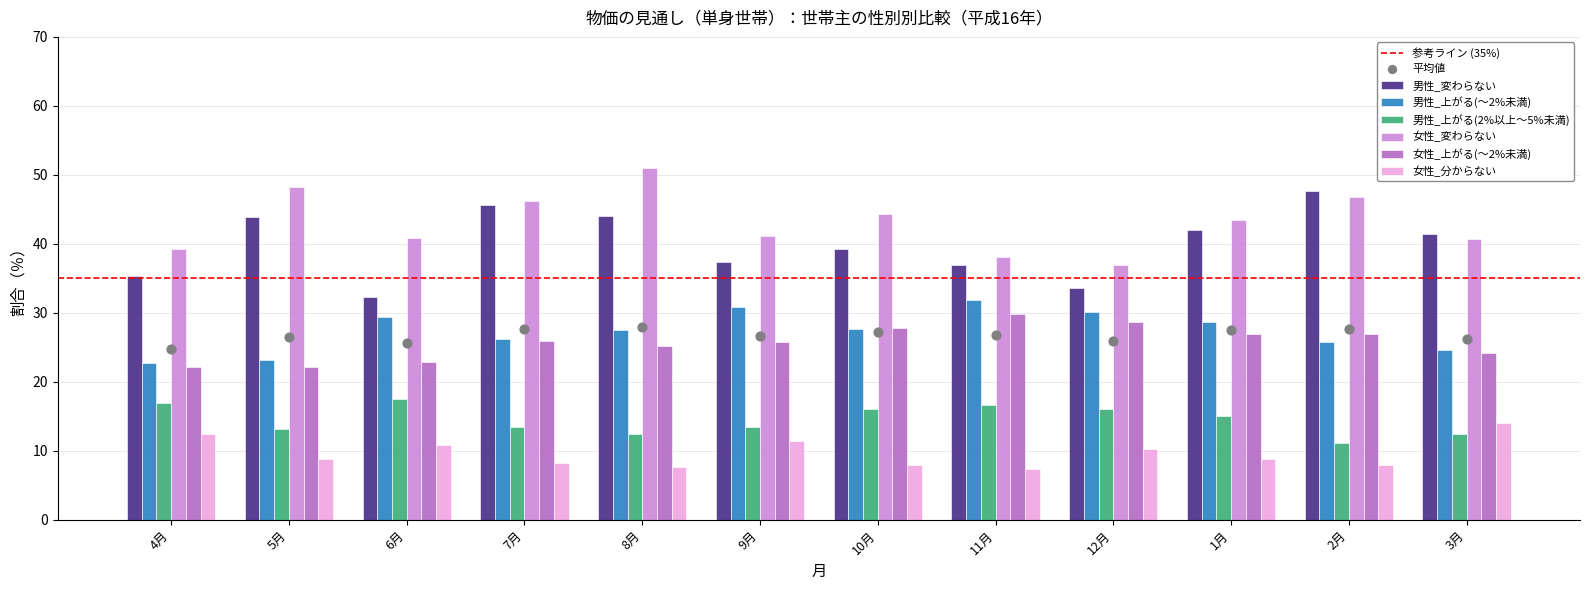

At how many categories does at least one series exceed 11?

12